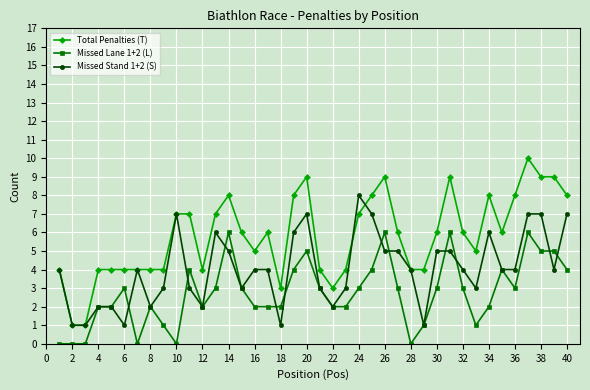

Count the Missed Stand 1+2 (S) values in the range 3 to 6.

23